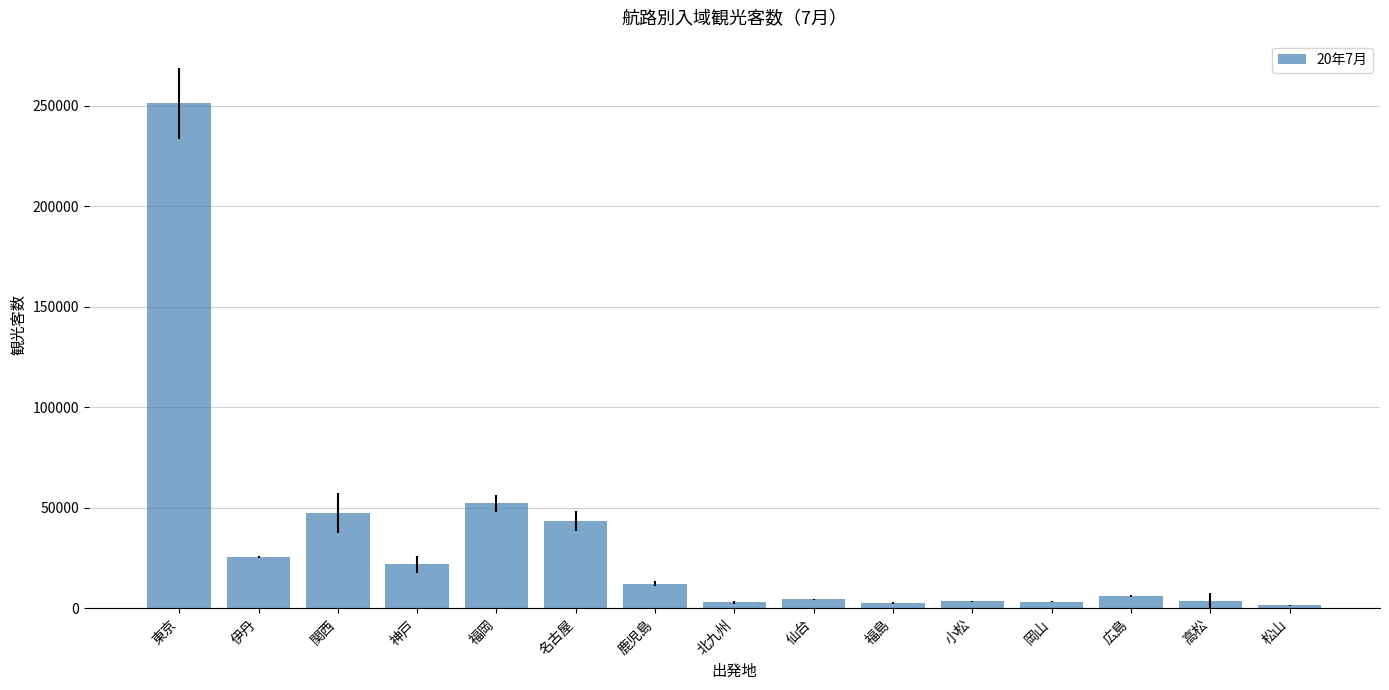

The chart shows a value of 25800 at 伊丹. True or false?

True